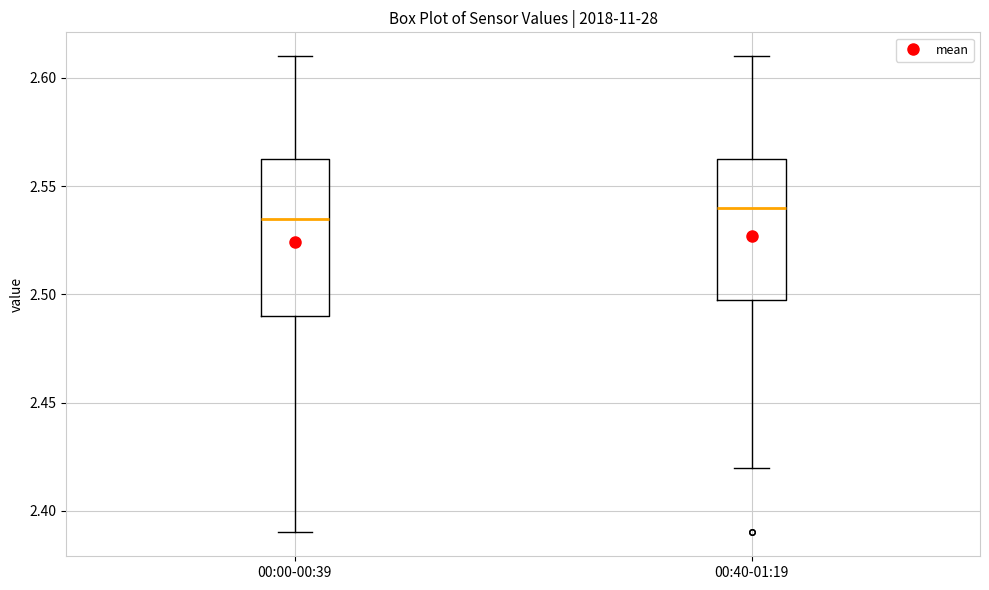

Which box is the tallest, from its lower edge to its upper edge?

00:00-00:39